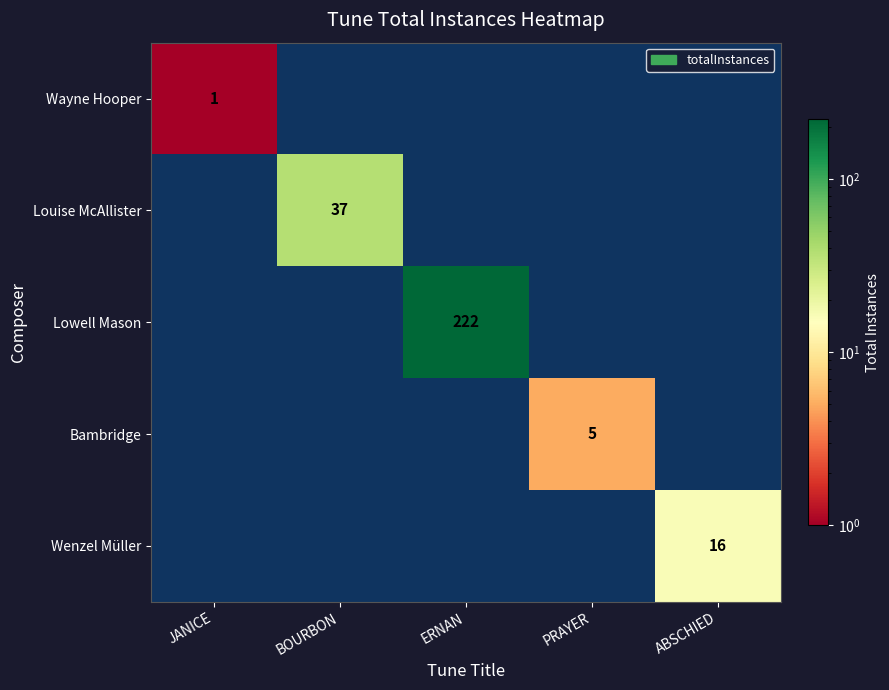

The value of Louise McAllister at BOURBON is 55. True or false?

False